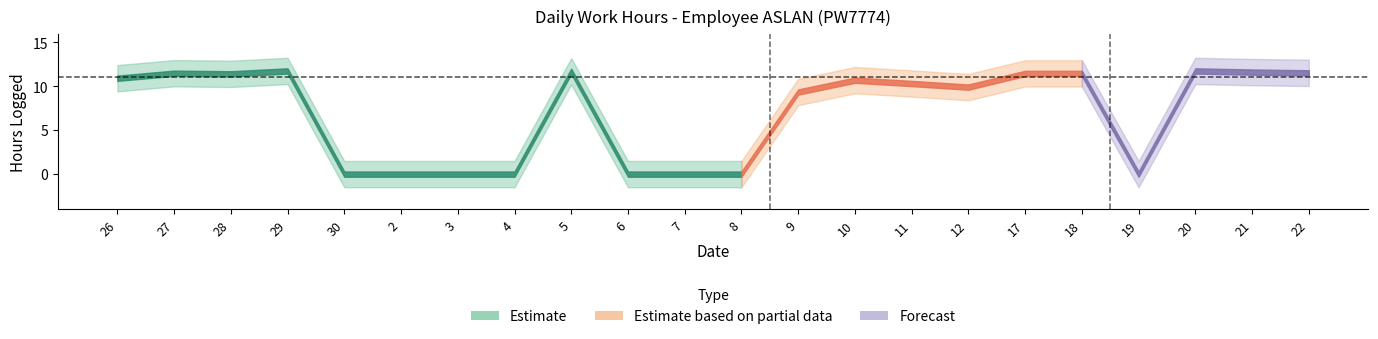

How many lines are shown in the chart?

1